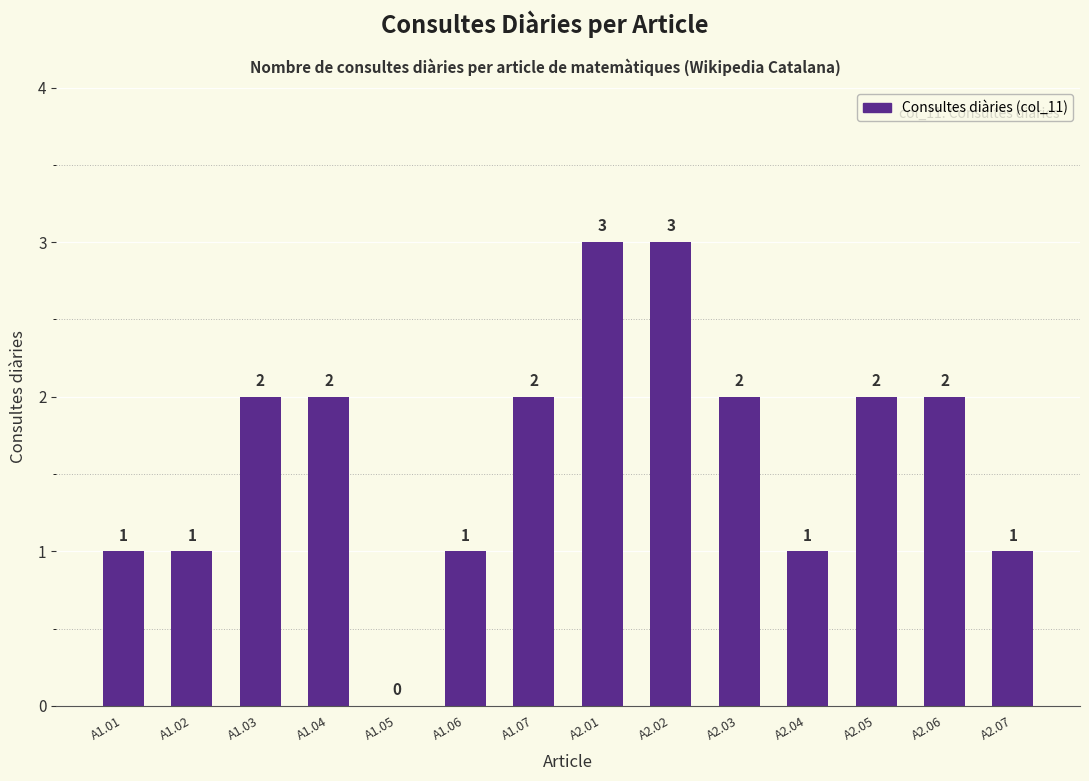

Are the bars horizontal?

No